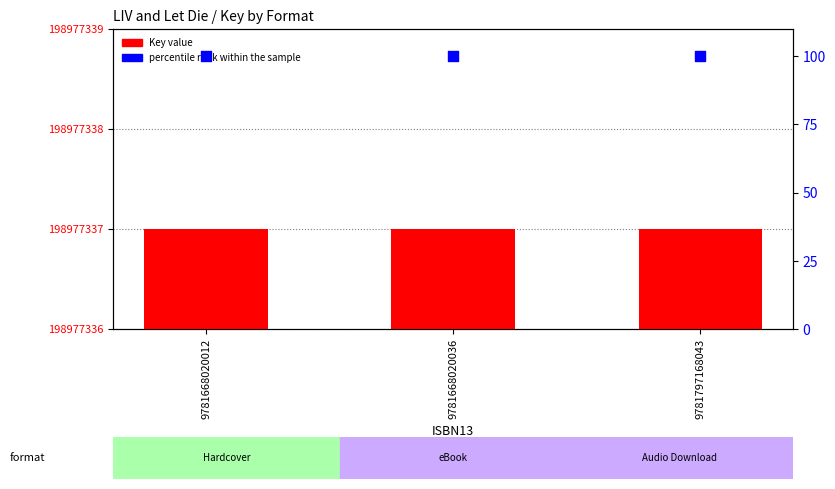

What are all the series names shown in the legend?

Key value, percentile rank within the sample